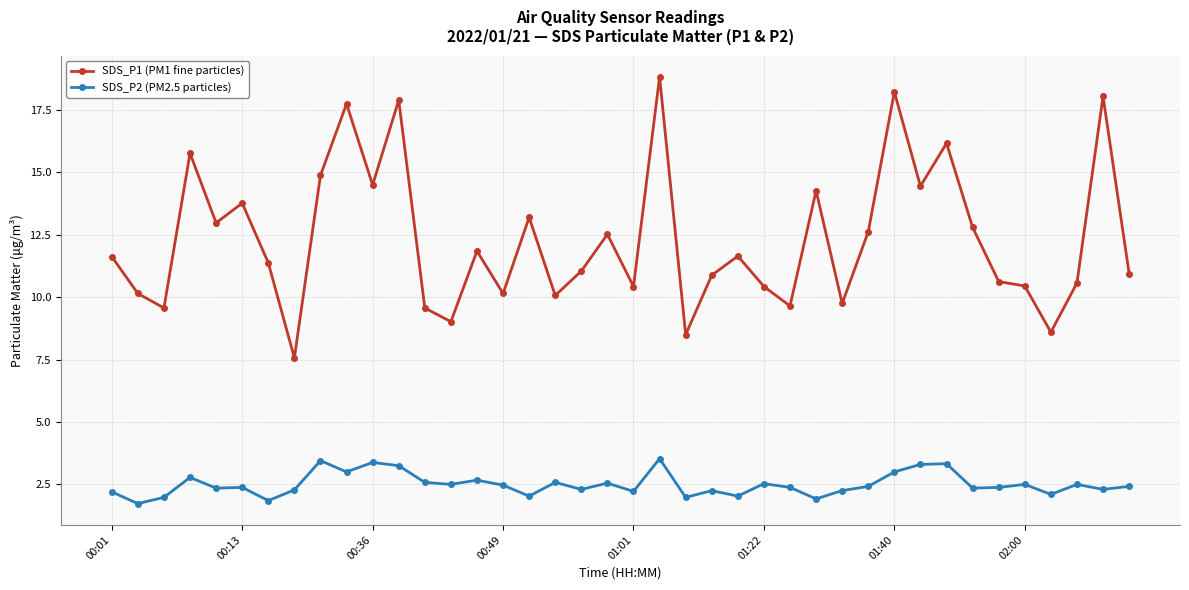

What are all the series names shown in the legend?

SDS_P1 (PM1 fine particles), SDS_P2 (PM2.5 particles)